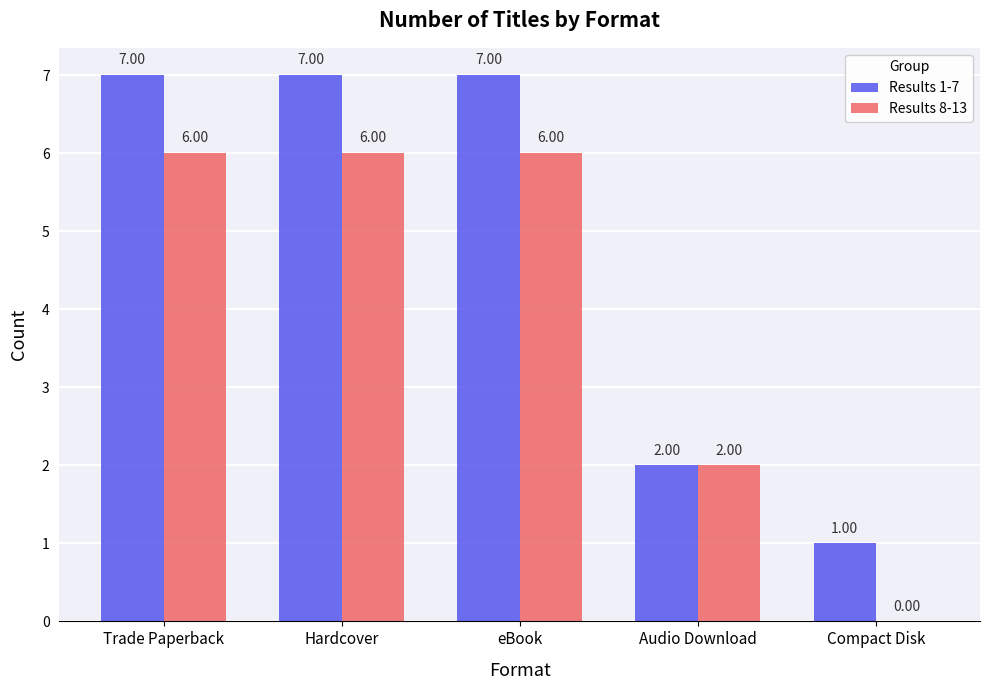

What is the total value across all series at Hardcover?

13